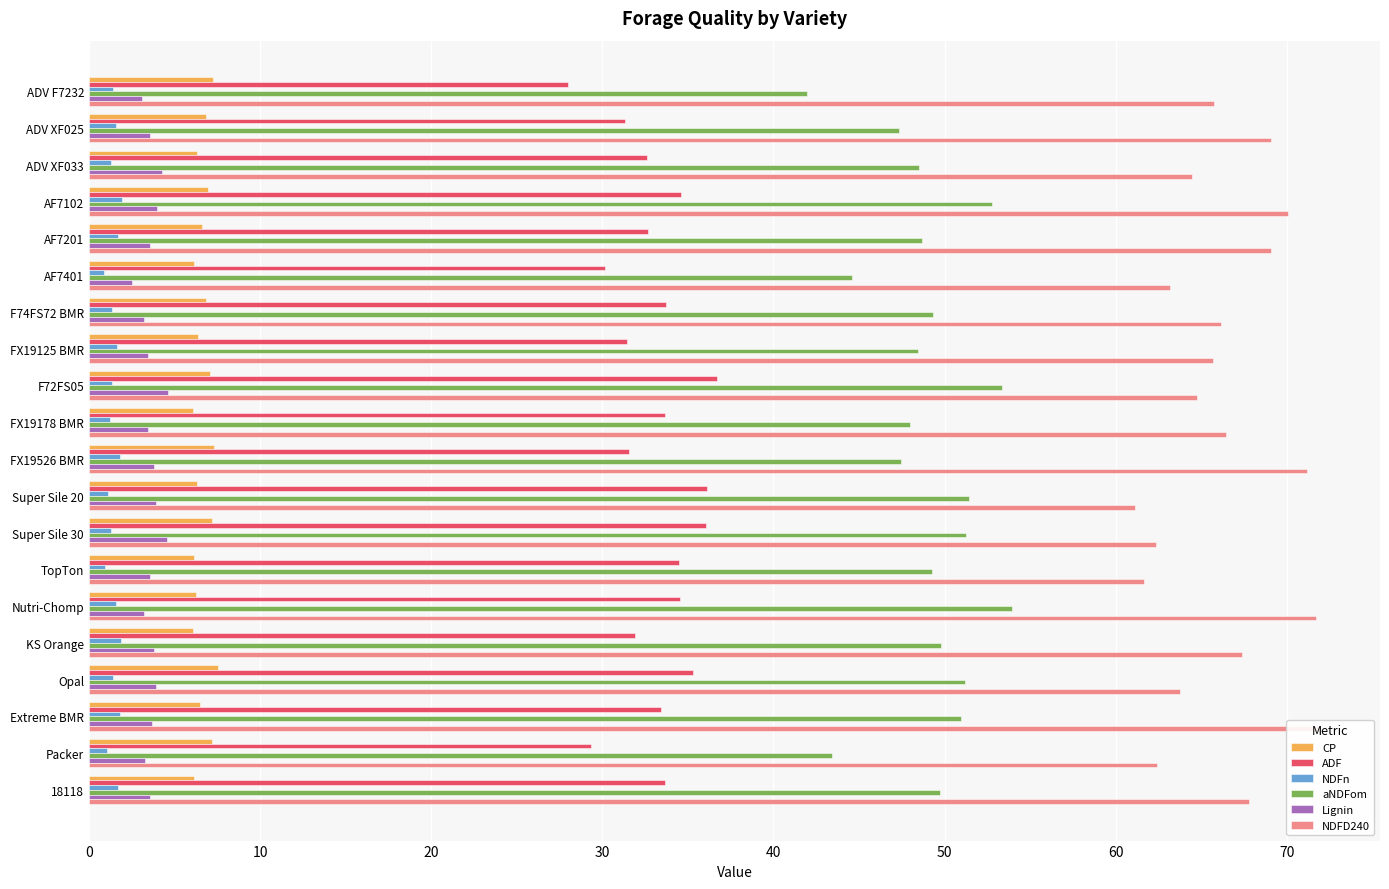

Reading left to right, list all the values displayed in this chart.

CP: 7.3	6.8	6.3	6.9	6.6	6.1	6.8	6.4	7.1	6.1	7.3	6.3	7.2	6.2	6.3	6.1	7.5	6.5	7.2	6.1
ADF: 28.0	31.3	32.6	34.6	32.7	30.2	33.7	31.5	36.7	33.7	31.5	36.1	36.1	34.5	34.5	31.9	35.3	33.4	29.4	33.7
NDFn: 1.4	1.6	1.3	1.9	1.7	0.9	1.3	1.6	1.3	1.2	1.8	1.1	1.3	0.9	1.6	1.9	1.4	1.8	1.1	1.7
aNDFom: 42.0	47.3	48.5	52.8	48.6	44.6	49.4	48.5	53.3	48.0	47.5	51.4	51.3	49.3	53.9	49.8	51.2	50.9	43.4	49.7
Lignin: 3.1	3.6	4.3	4.0	3.6	2.5	3.2	3.5	4.6	3.5	3.8	3.9	4.6	3.6	3.2	3.8	3.9	3.7	3.2	3.6
NDFD240: 65.8	69.1	64.5	70.1	69.1	63.2	66.2	65.7	64.8	66.5	71.2	61.1	62.3	61.6	71.7	67.3	63.7	71.8	62.4	67.8